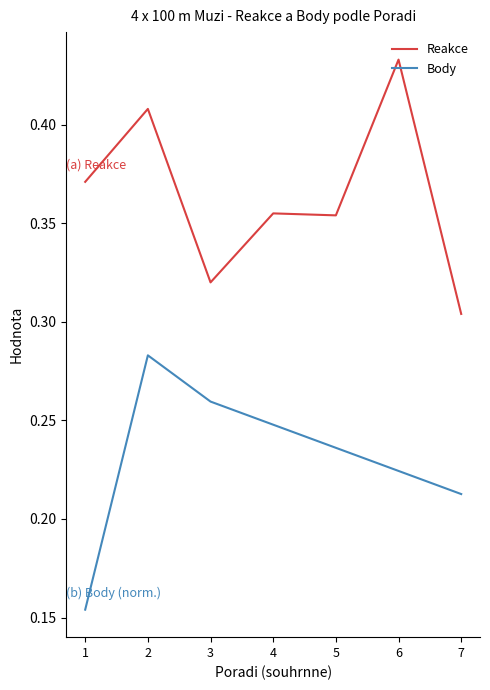

Is it true that Body equals 0.4 at 2?

False